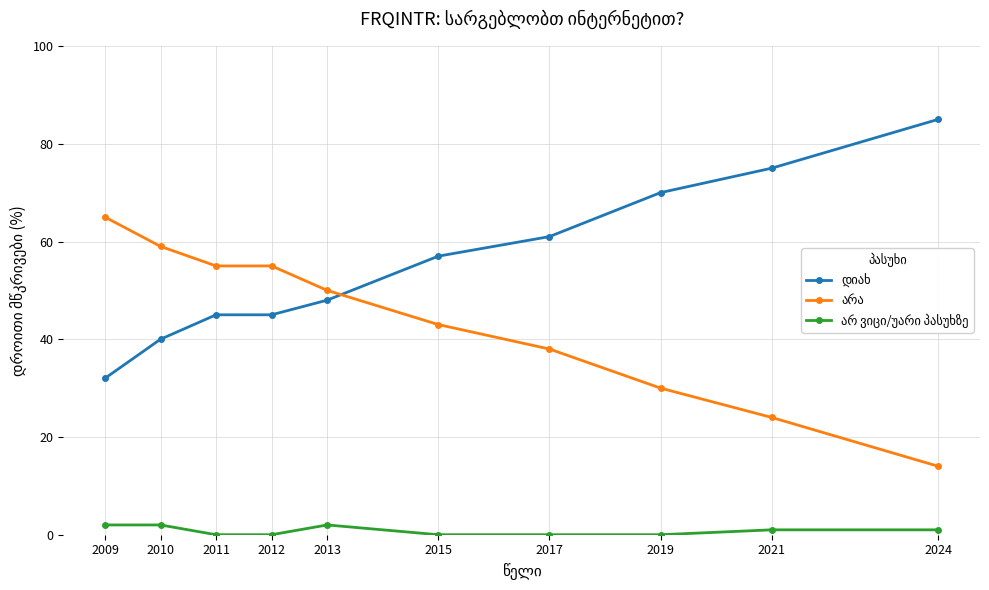

At which category does the chart reach its peak across all series?

2024